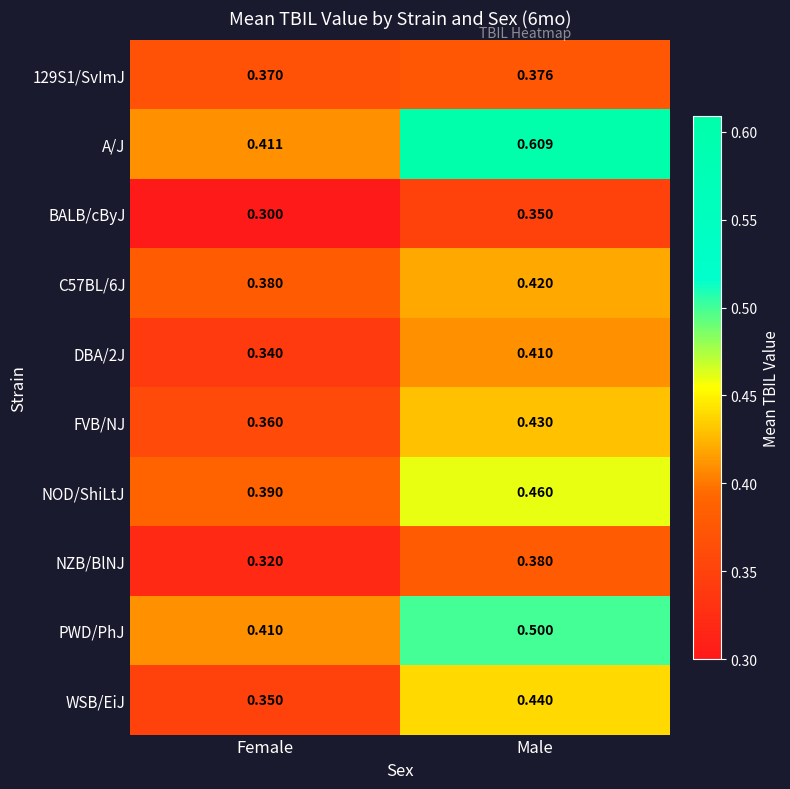

Rank the series at Male from highest to lowest value.

A/J, PWD/PhJ, NOD/ShiLtJ, WSB/EiJ, FVB/NJ, C57BL/6J, DBA/2J, NZB/BlNJ, 129S1/SvImJ, BALB/cByJ